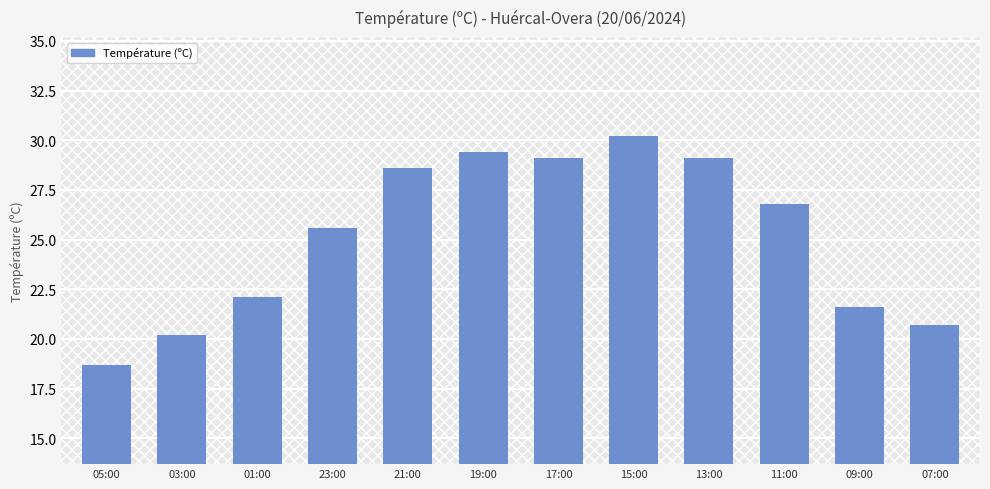

What is the difference between the maximum and minimum values?

11.5